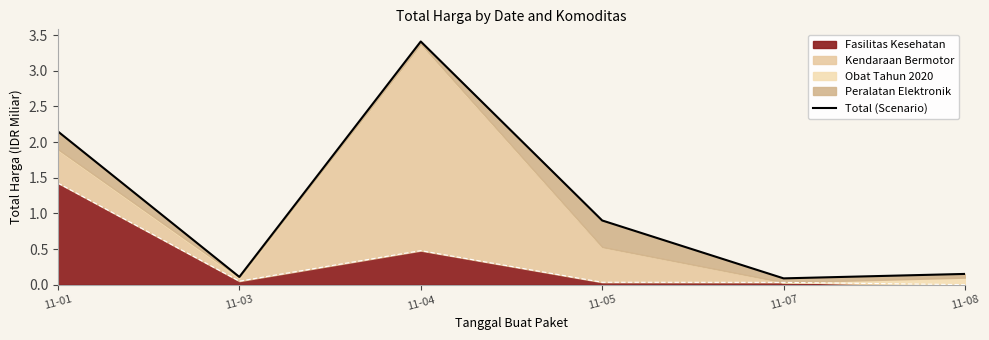

What is the minimum value shown in the chart?

0.1